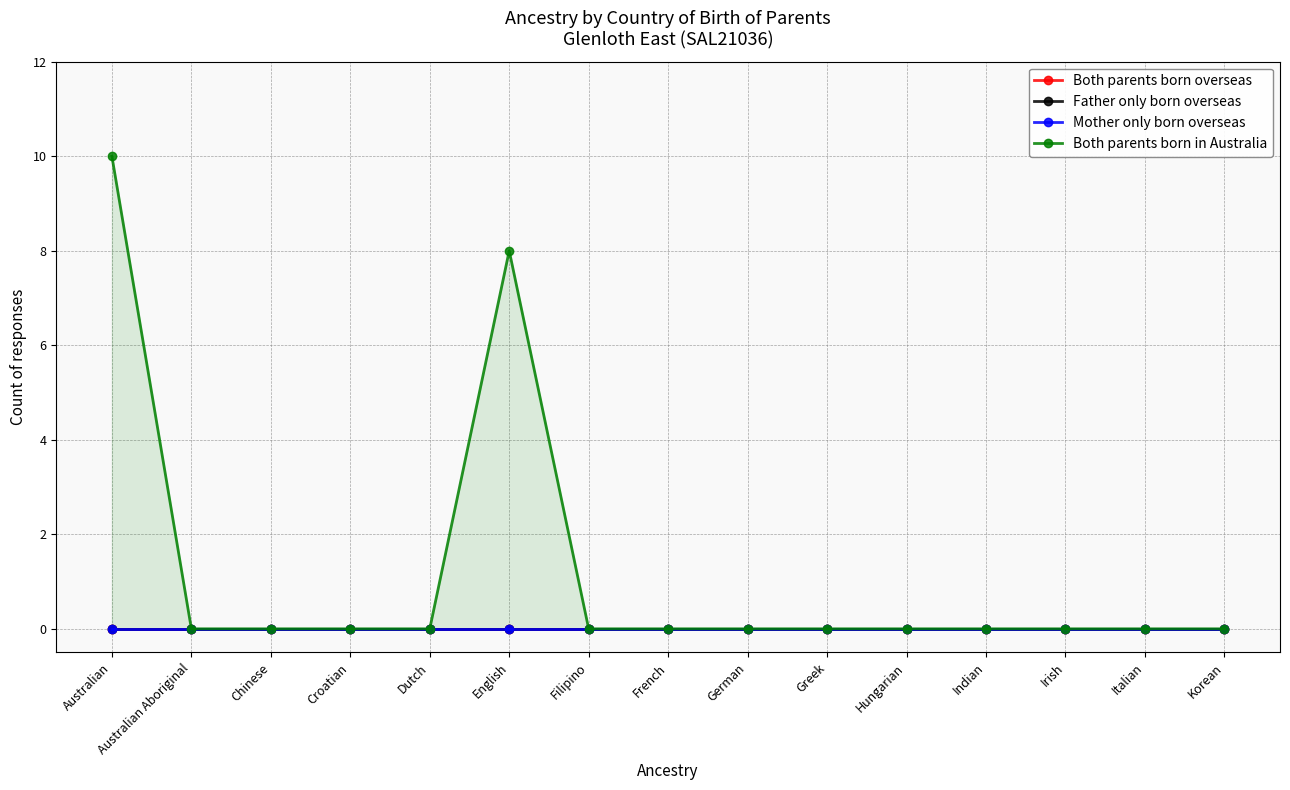

Which series has the largest total across all categories?

Both parents born in Australia